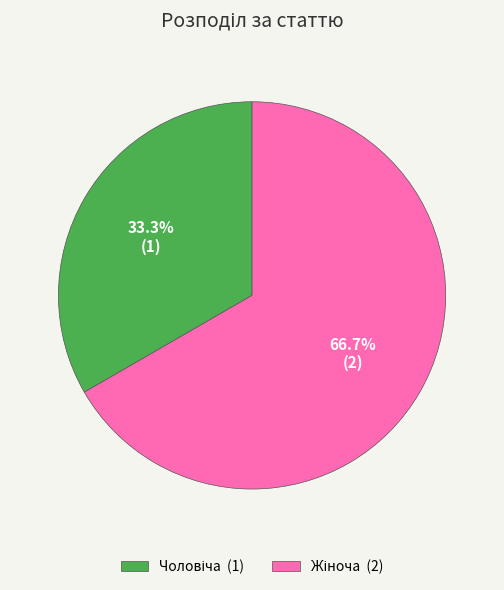

Is there any slice that represents more than half of the pie?

Yes